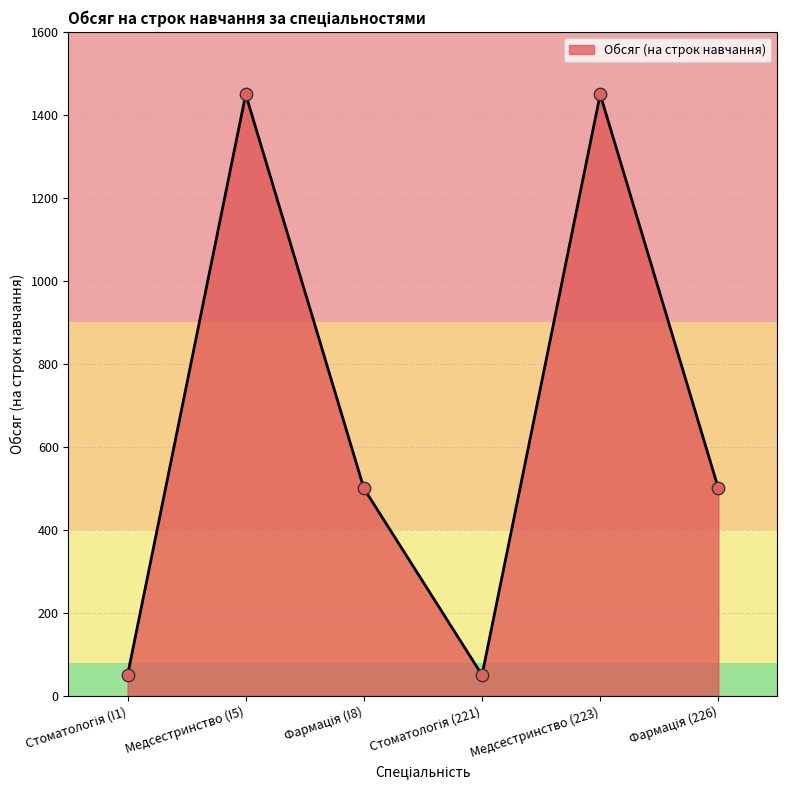

What is the greatest value displayed?

1450